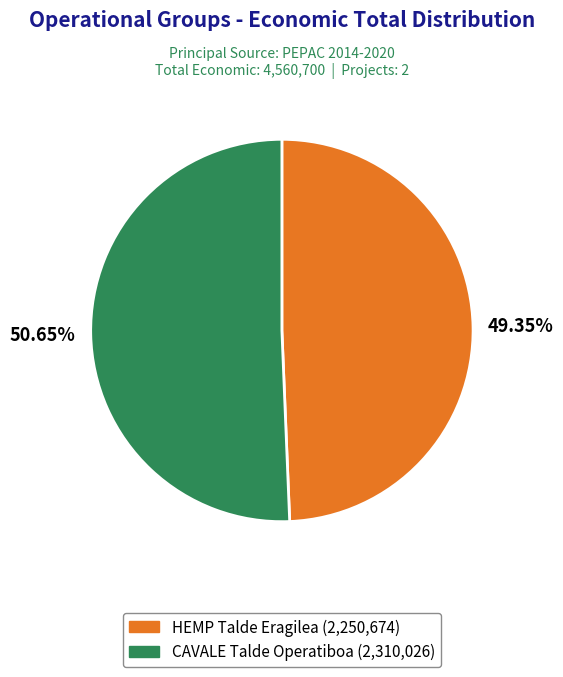

To the nearest percent, what portion does HEMP Talde Eragilea represent?

49%